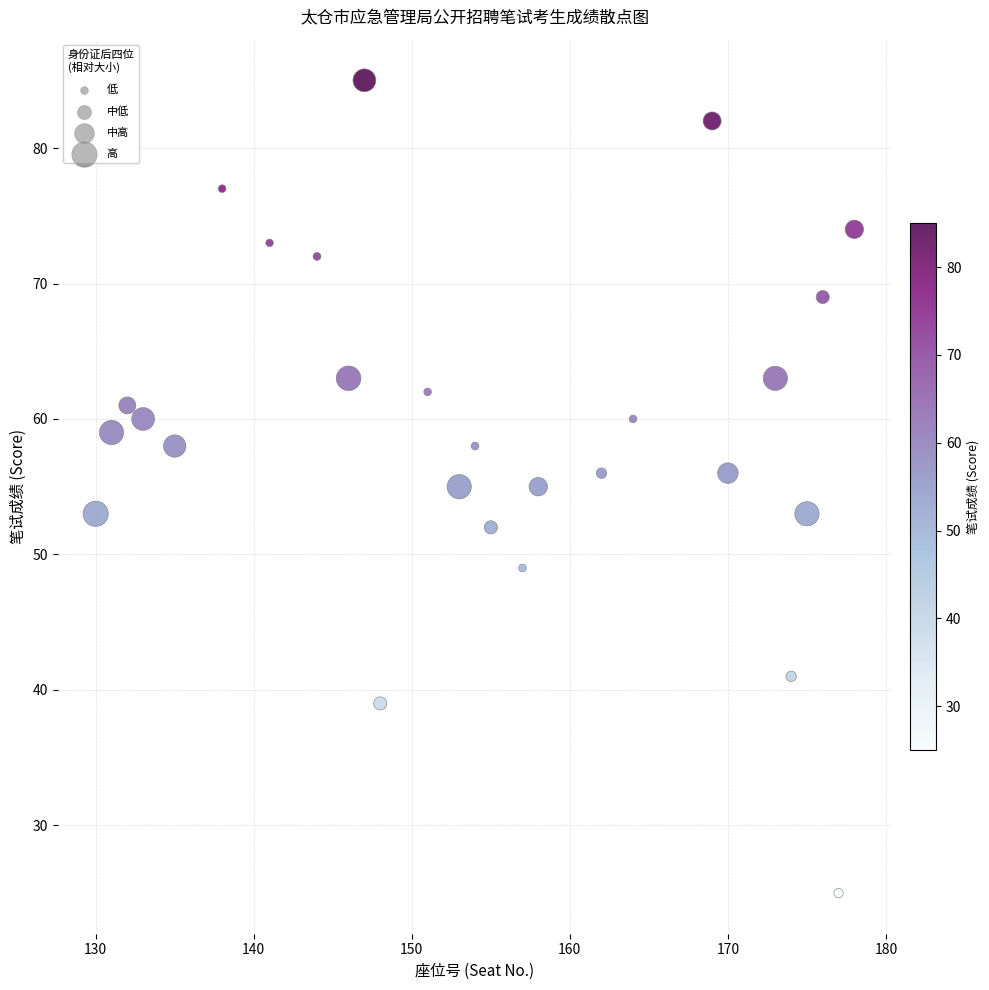

What is the range of Y values (max minus min)?

60